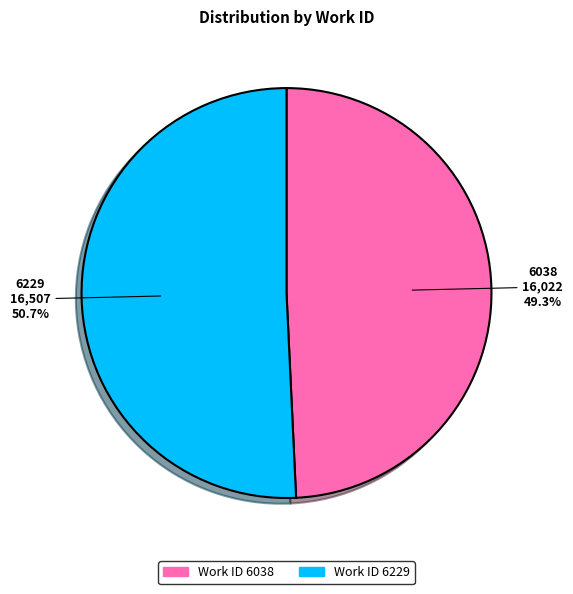

Which has a higher value, 6229 or 6038?

6229